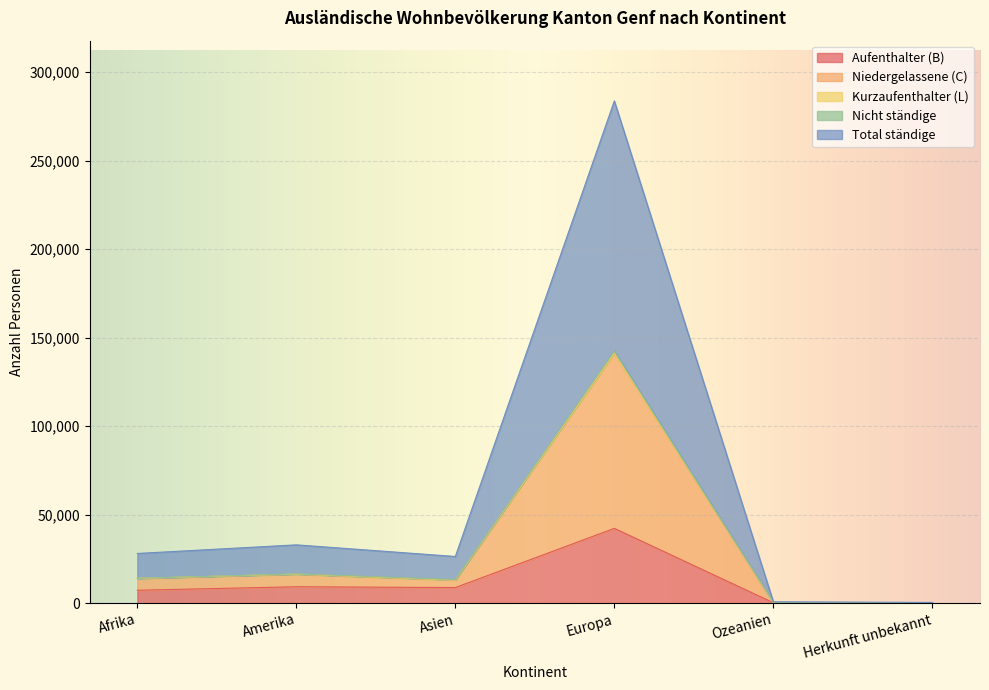

Where is the first local maximum for Niedergelassene (C)?

Amerika